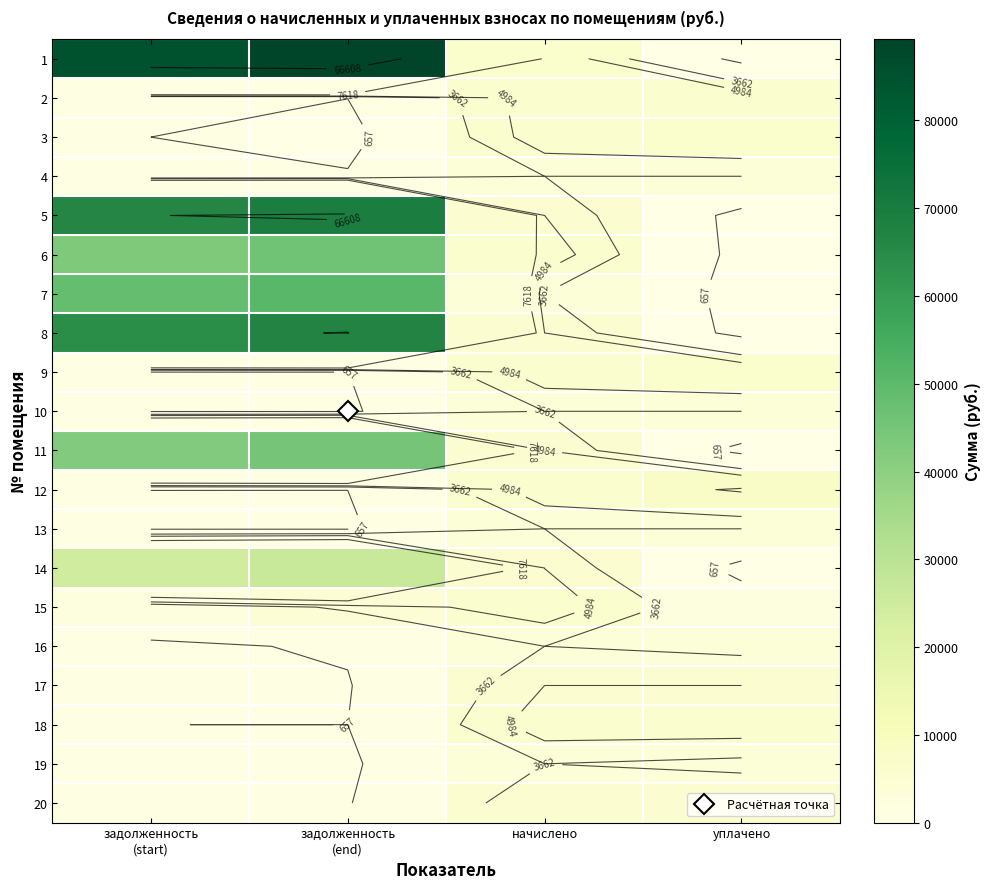

Between задолженность
(end) and задолженность
(start), which is larger?

задолженность
(end)